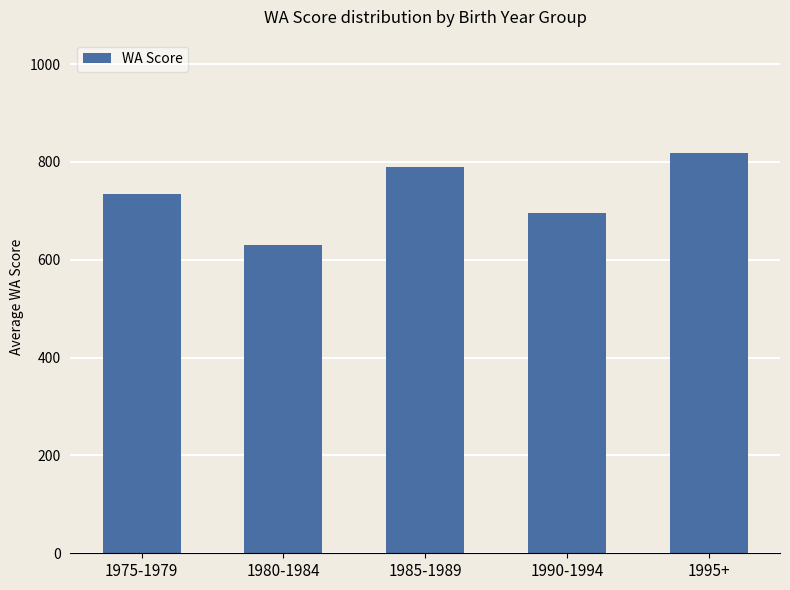

Reading left to right, list all the values displayed in this chart.

1975-1979=735	1980-1984=631	1985-1989=789	1990-1994=696	1995+=818